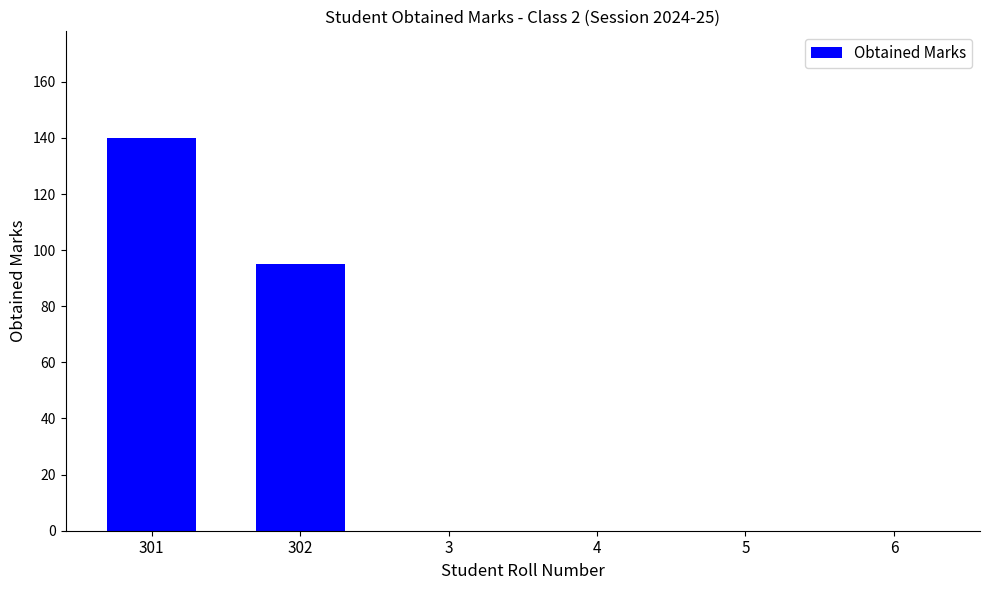

What is the sum of all values?

235